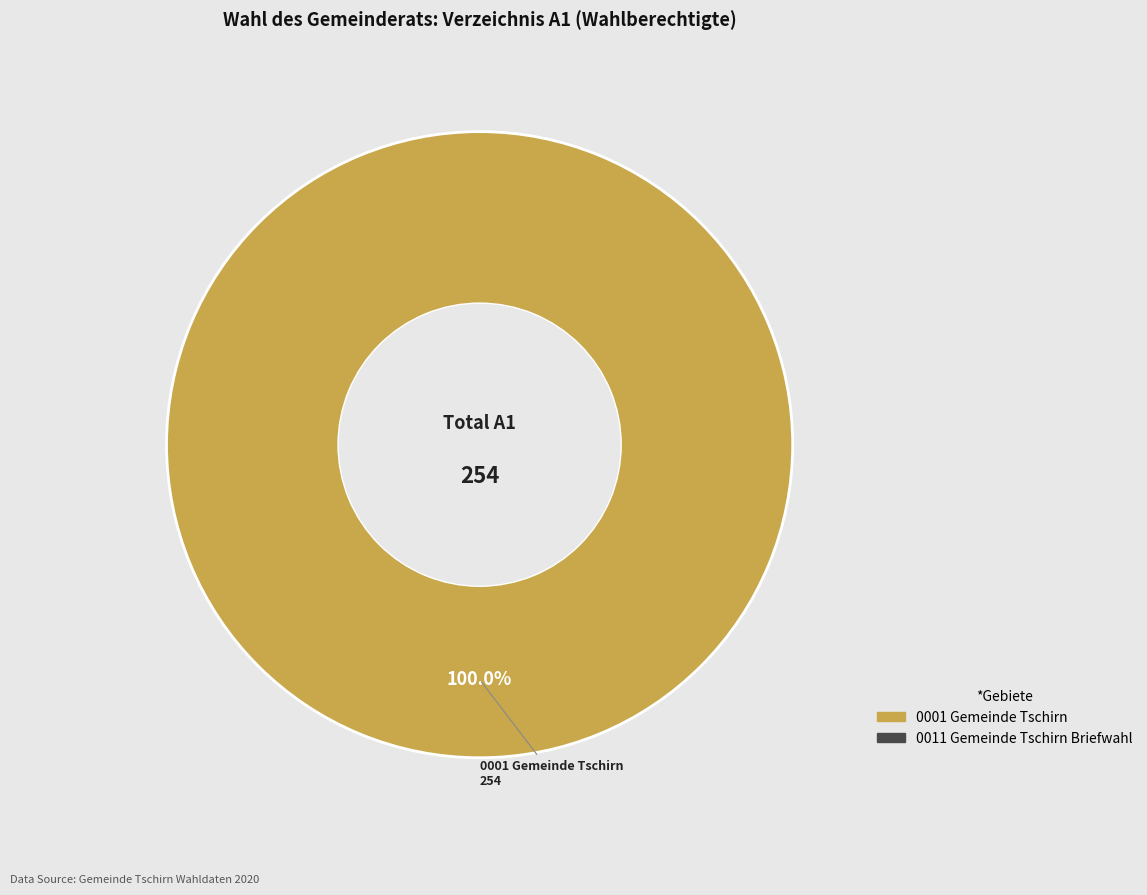

Is there a majority slice in this chart?

Yes